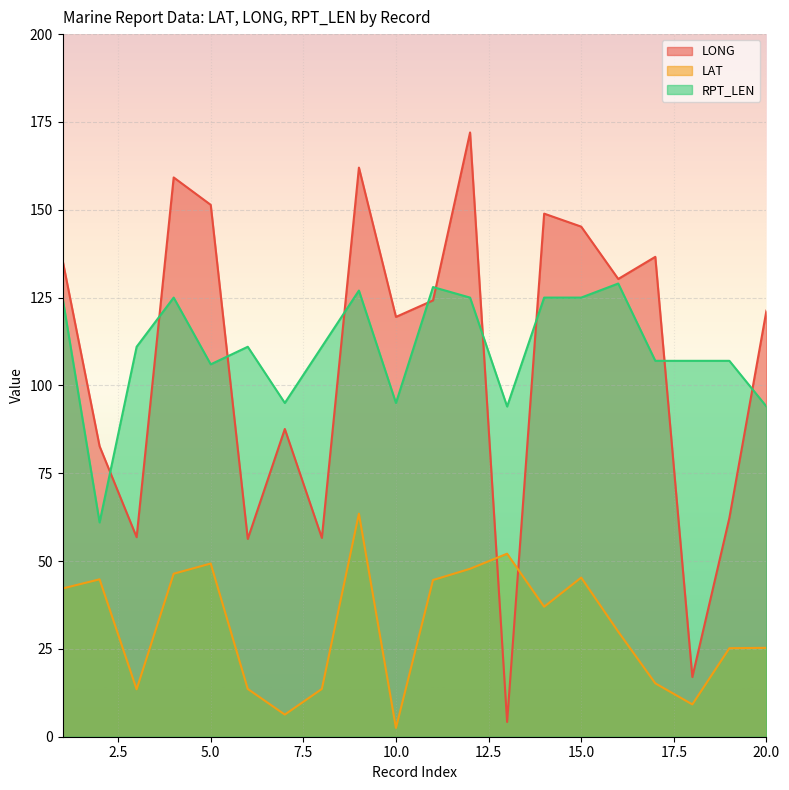

In LAT, how many points are higher than both neighbors (excluding endpoints)?

5